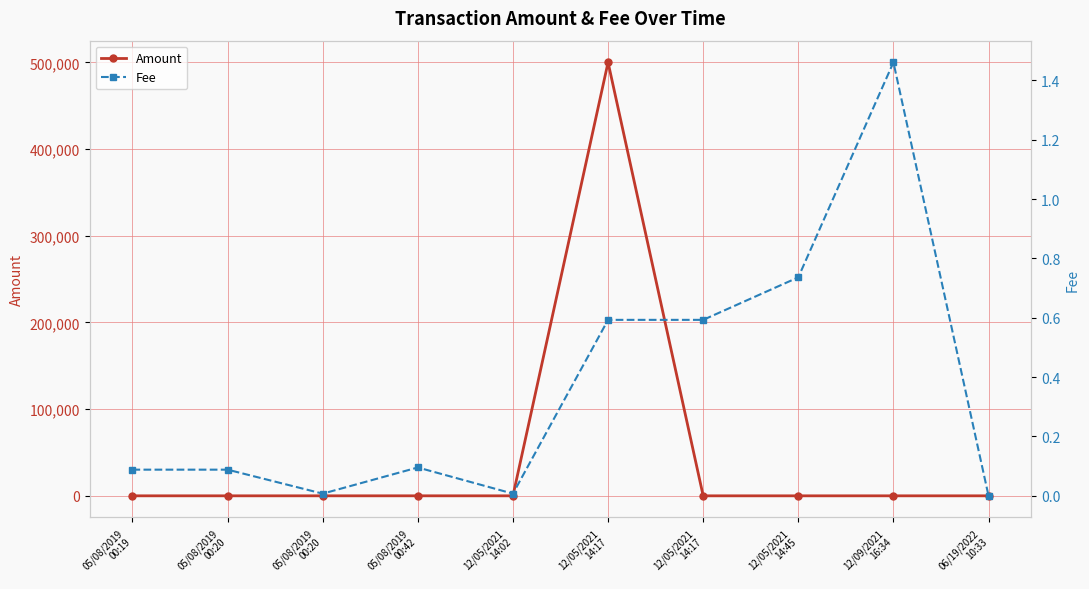

True or false: Fee and Amount intersect in this chart.

True